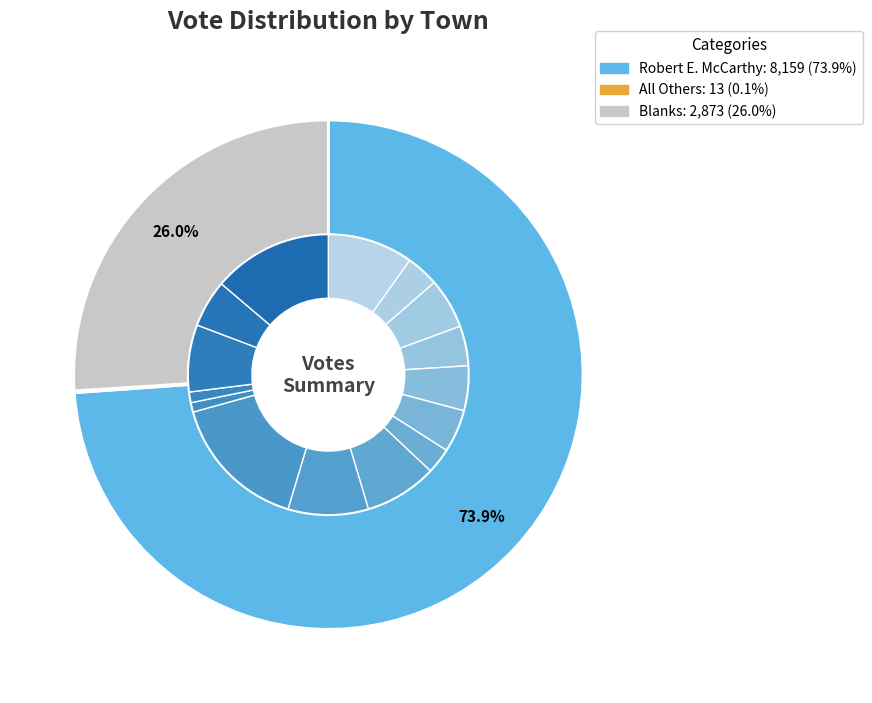

Combined, what portion of the pie is Wareham and Kingston?

12.7%